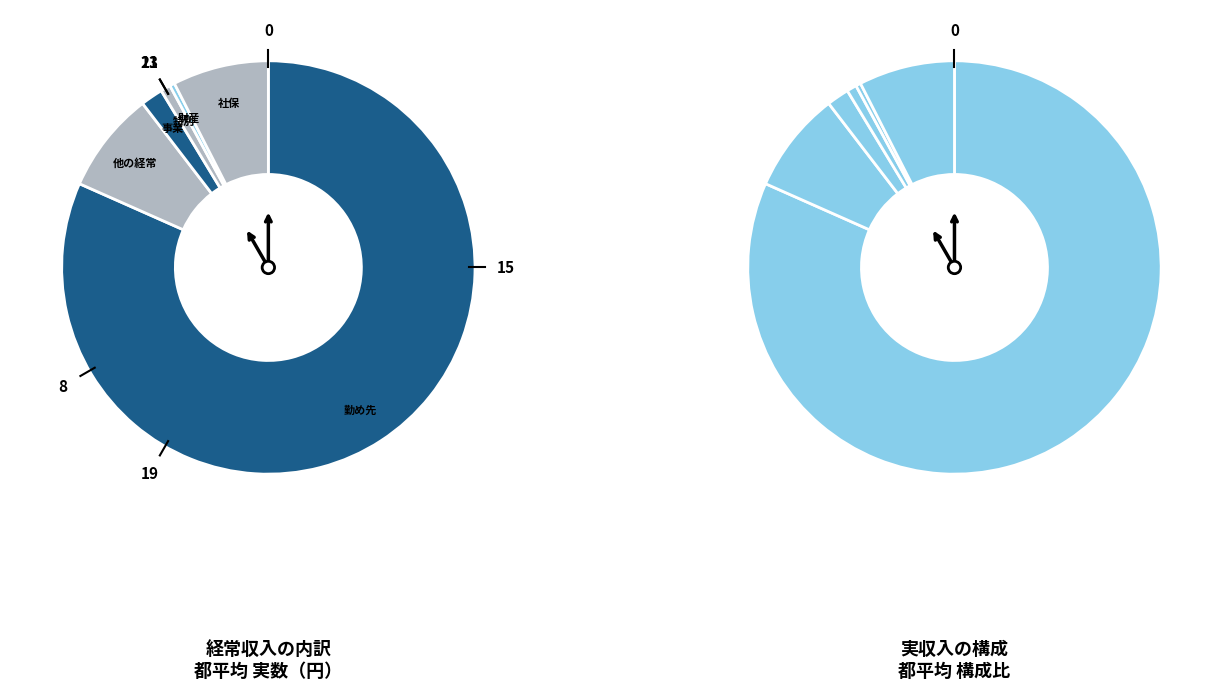

How many slices are in this pie chart?

6